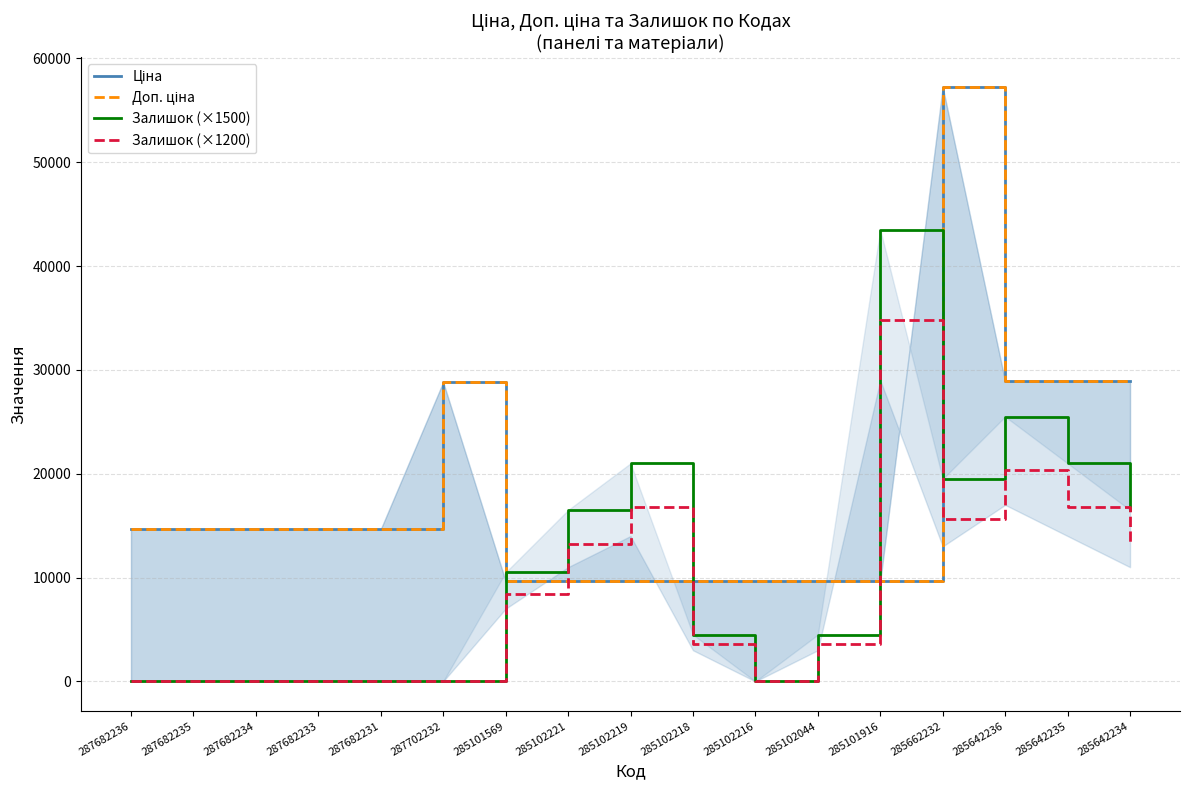

Between 285642235 and 285642234, which series saw the biggest shift?

Залишок (×1500)